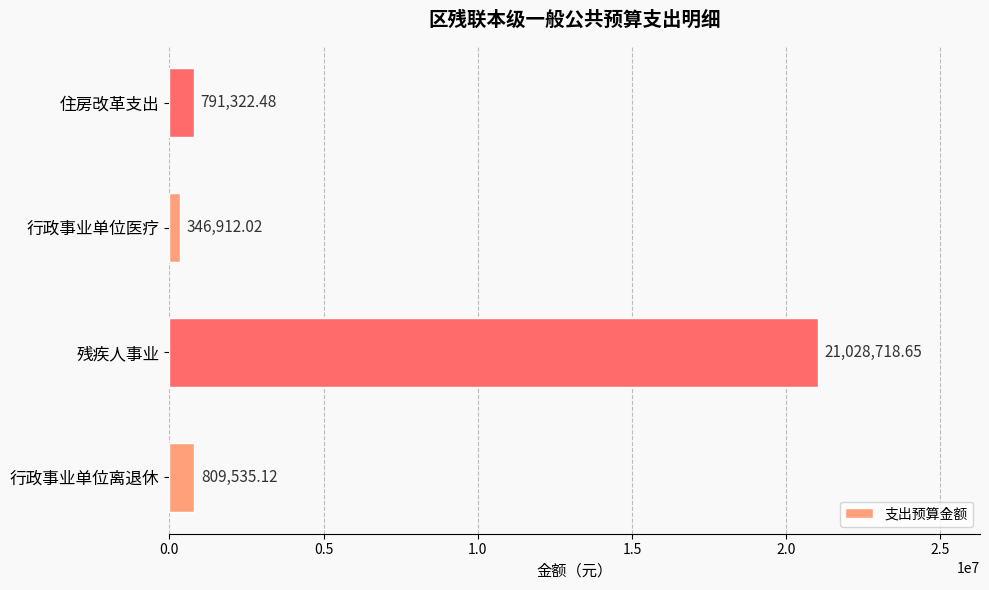

What is the ratio of the value at 住房改革支出 to the value at 行政事业单位离退休?

1.0